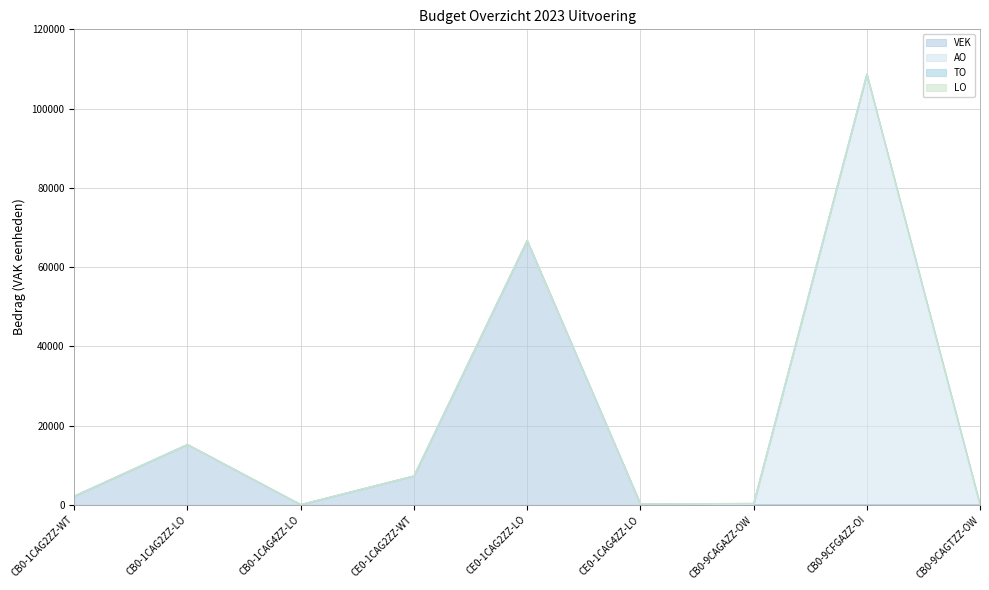

Is it true that AO equals 37565 at CE0-1CAG2ZZ-LO?

False